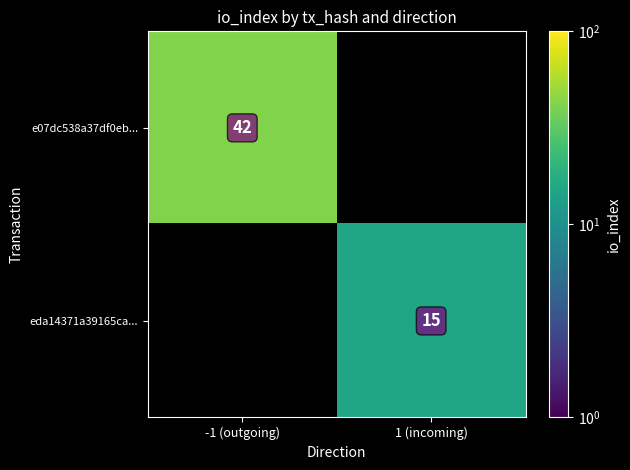

What is the maximum value shown in the chart?

42